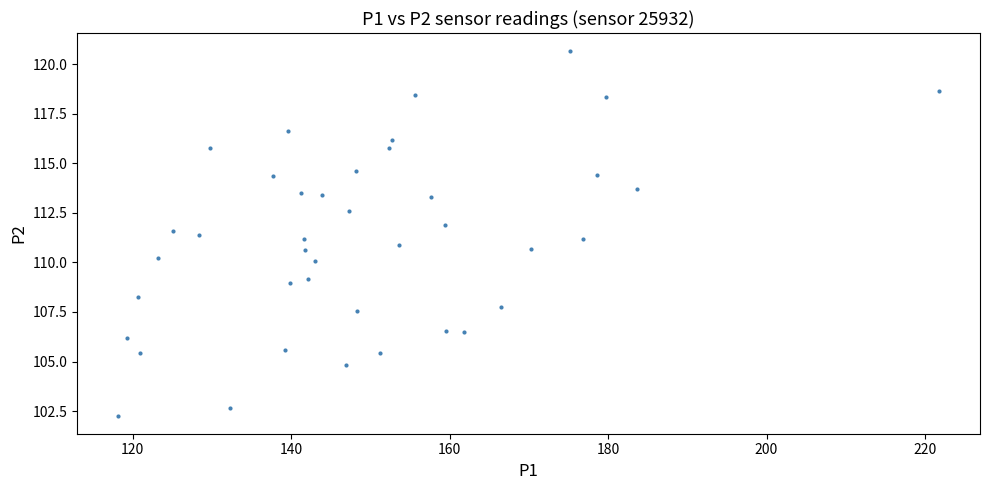

What is the range of X values (max minus min)?

103.6